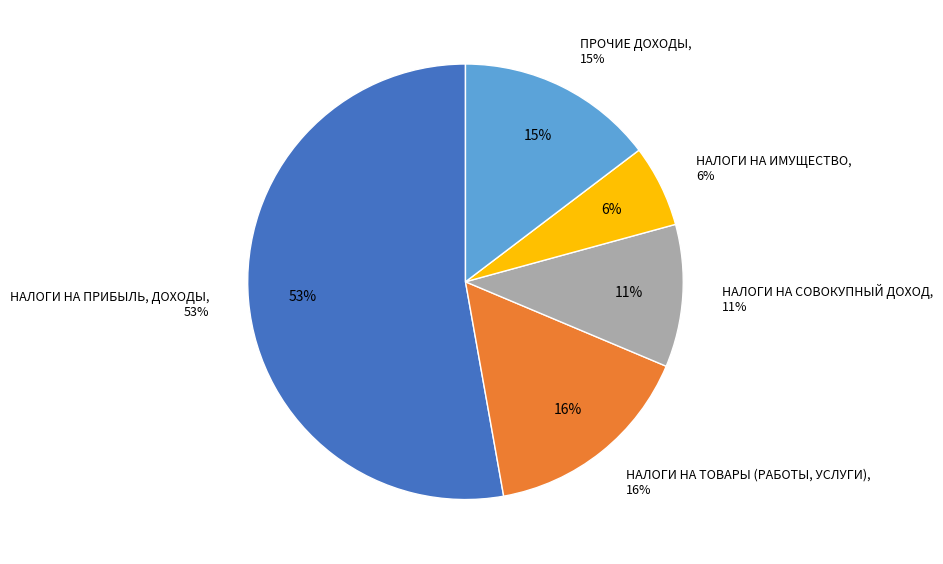

Rank the categories by value from highest to lowest.

НАЛОГИ НА ПРИБЫЛЬ, ДОХОДЫ, НАЛОГИ НА ТОВАРЫ (РАБОТЫ, УСЛУГИ), ПРОЧИЕ ДОХОДЫ, НАЛОГИ НА СОВОКУПНЫЙ ДОХОД, НАЛОГИ НА ИМУЩЕСТВО